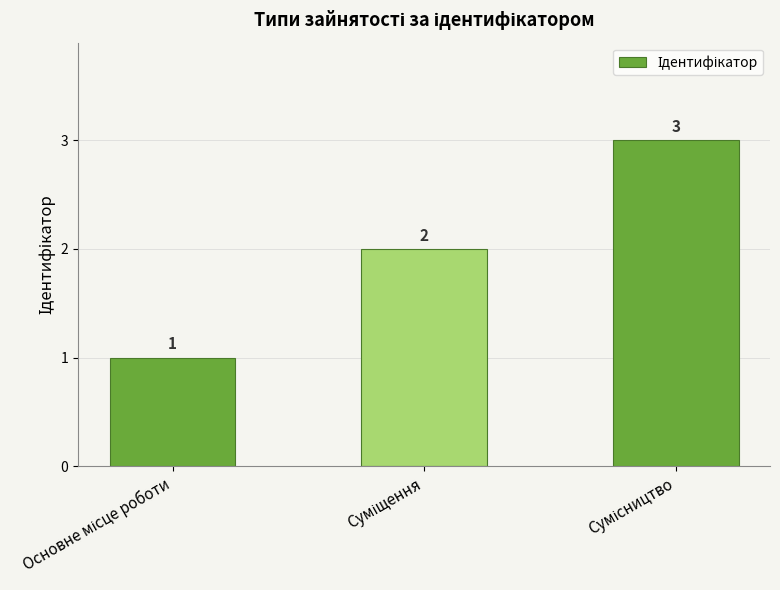

What is the value of the 1st bar from the left?

1